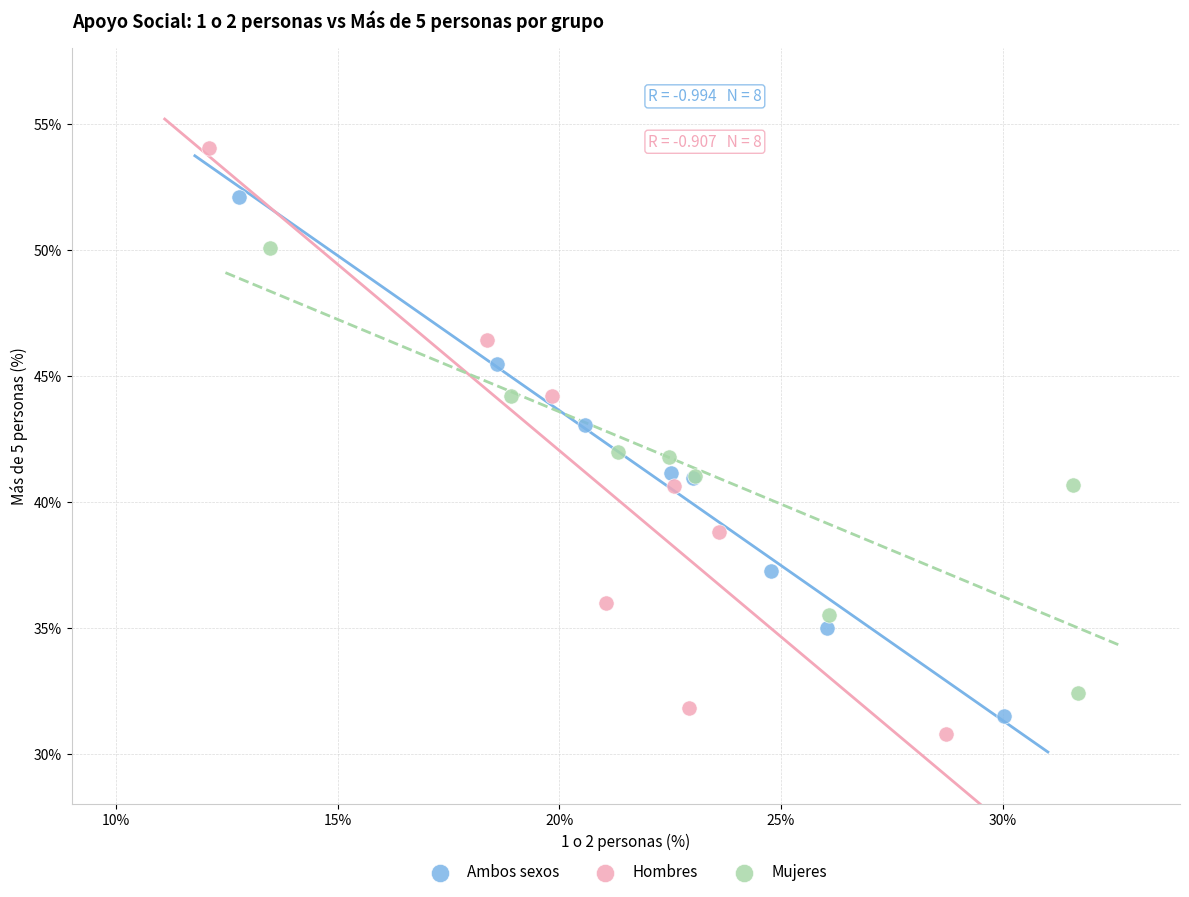

What are all the series names shown in the legend?

Ambos sexos, Hombres, Mujeres